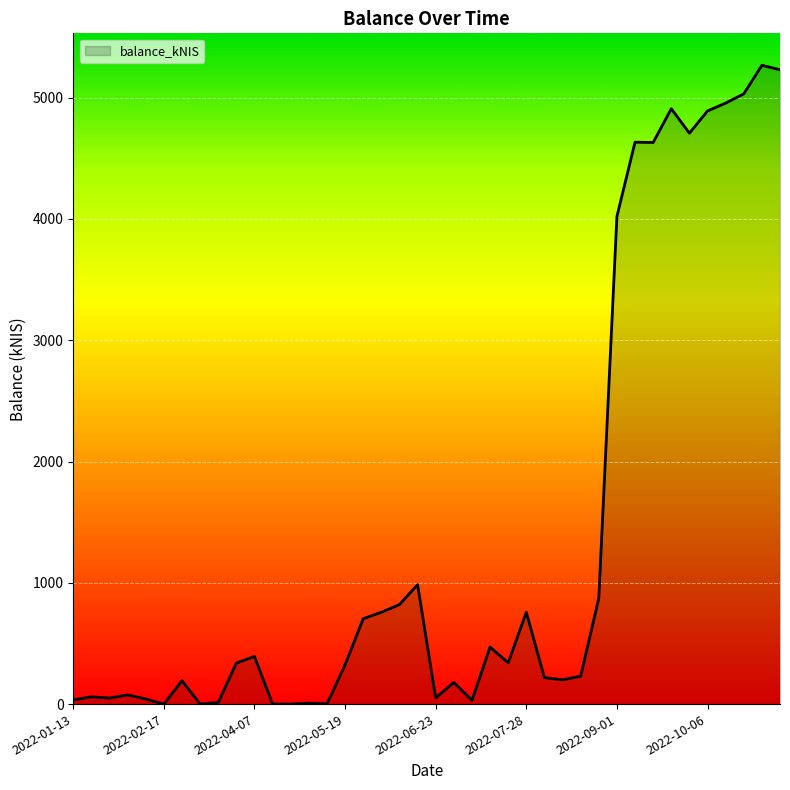

What is the greatest value displayed?

5266.9